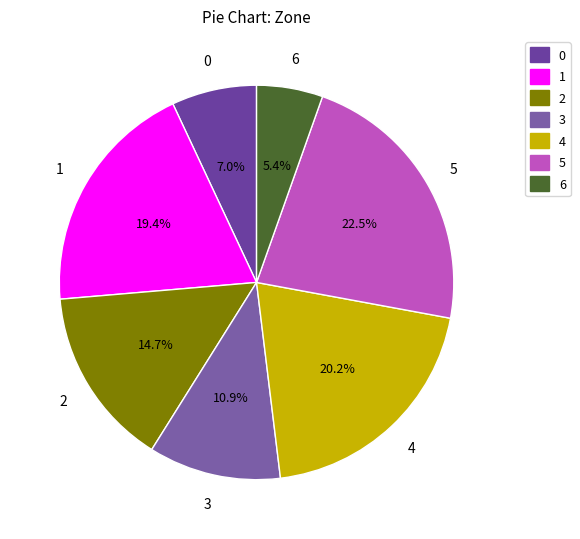

Which slice is the smallest?

6